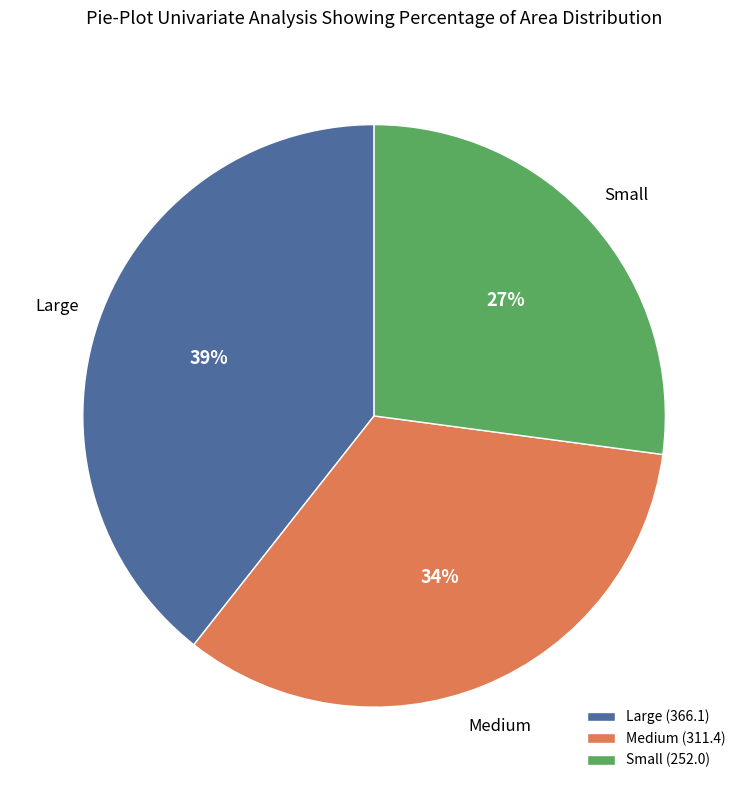

Is it true that Small (252.0) is 36% of the pie?

False